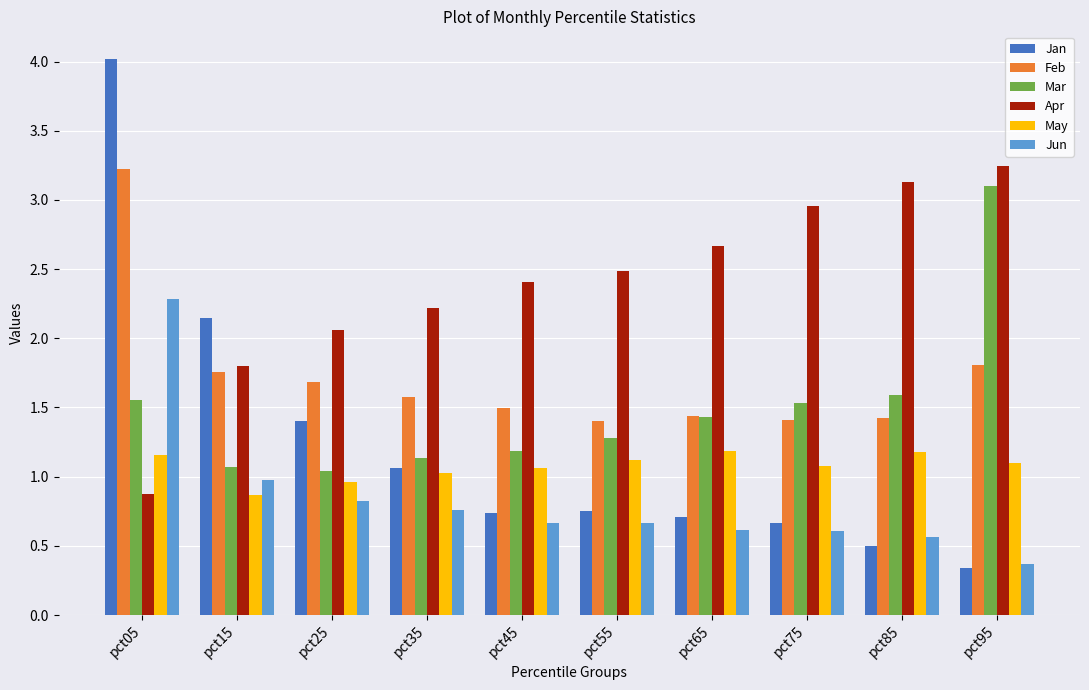

What is the difference between the Jun values at pct05 and pct95?

1.9